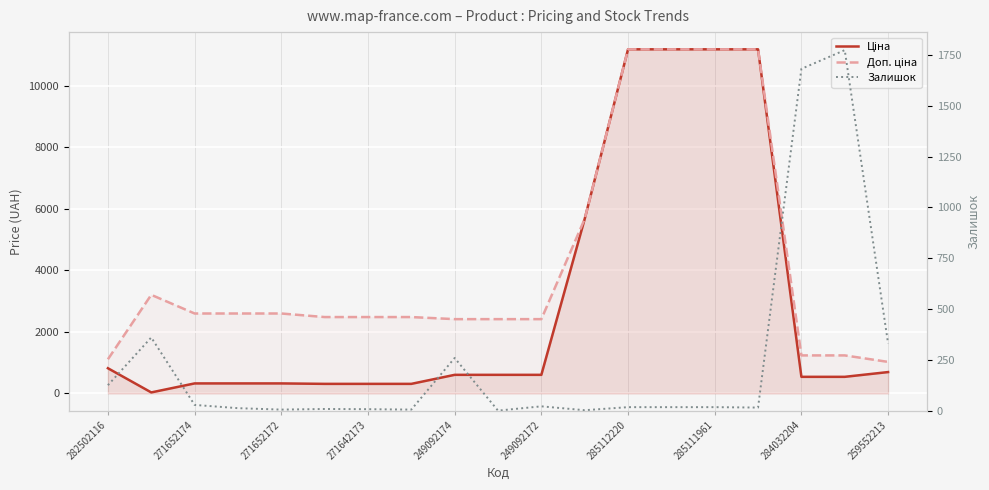

Reading left to right, transcribe all the data shown in this chart.

Ціна: 818.5	32.0	324.8	324.8	324.8	310.3	310.3	310.3	603.7	603.7	603.7	5673.8	11188.2	11188.2	11188.2	11188.2	539.0	539.0	693.7
Доп. ціна: 1109.2	3205.0	2598.3	2598.3	2598.3	2482.4	2482.4	2482.4	2414.8	2414.8	2414.8	5673.8	11188.2	11188.2	11188.2	11188.2	1235.4	1235.4	1024.6
Залишок: 125.0	360.0	28.0	12.0	5.0	8.0	7.0	5.0	259.0	0.0	21.0	2.0	17.0	17.0	17.0	15.0	1682.0	1774.0	330.0